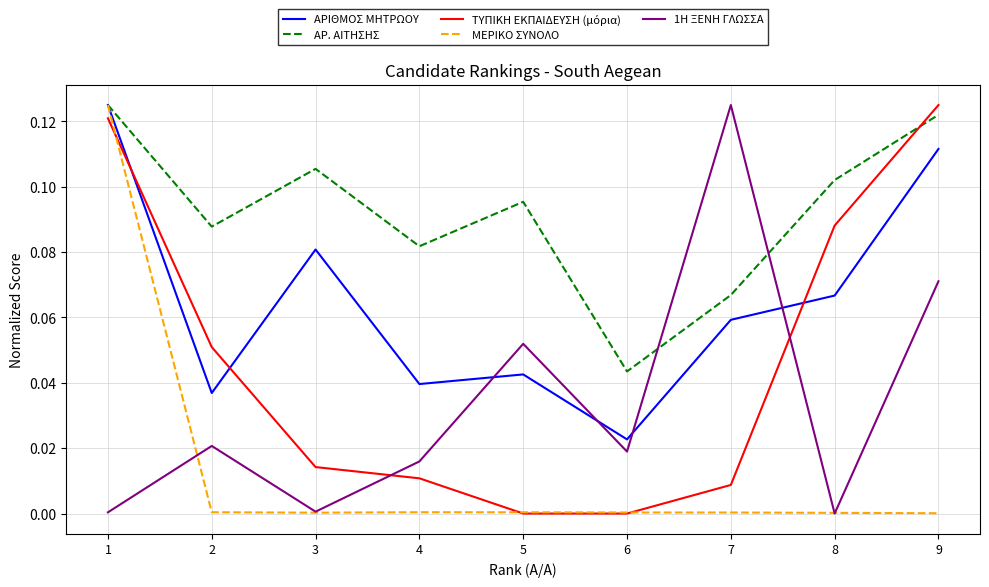

List the labels in order of ΑΡ. ΑΙΤΗΣΗΣ value, largest first.

1, 9, 3, 8, 5, 2, 4, 7, 6